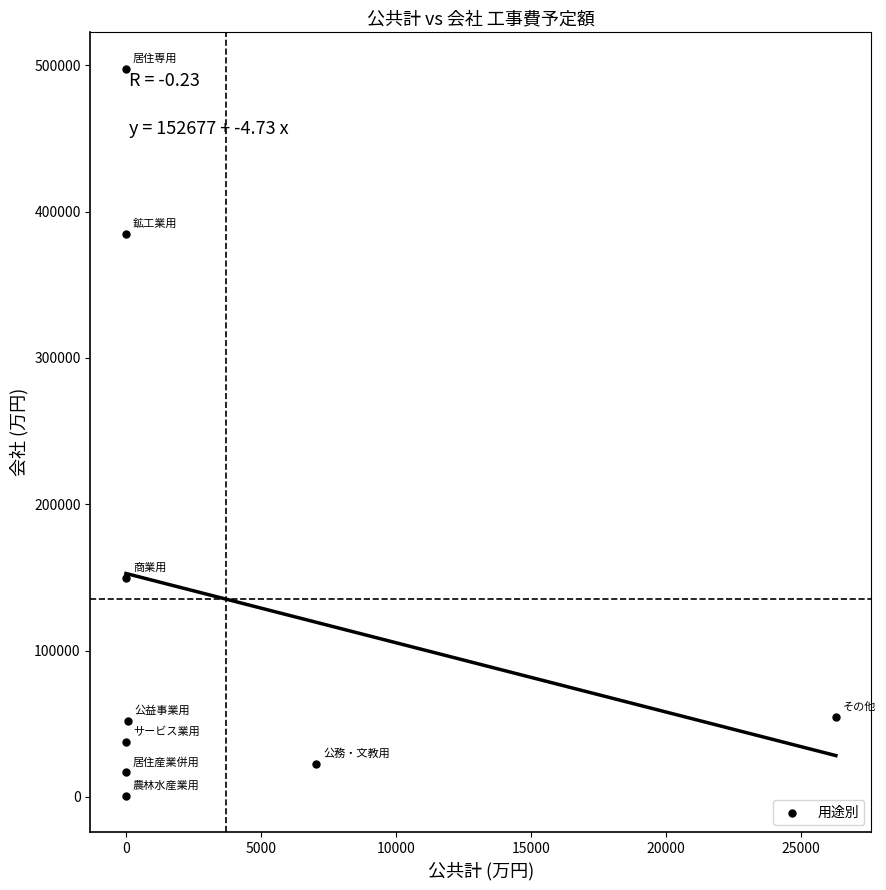

What Y value in the scatter plot is closest to 249163?

149450